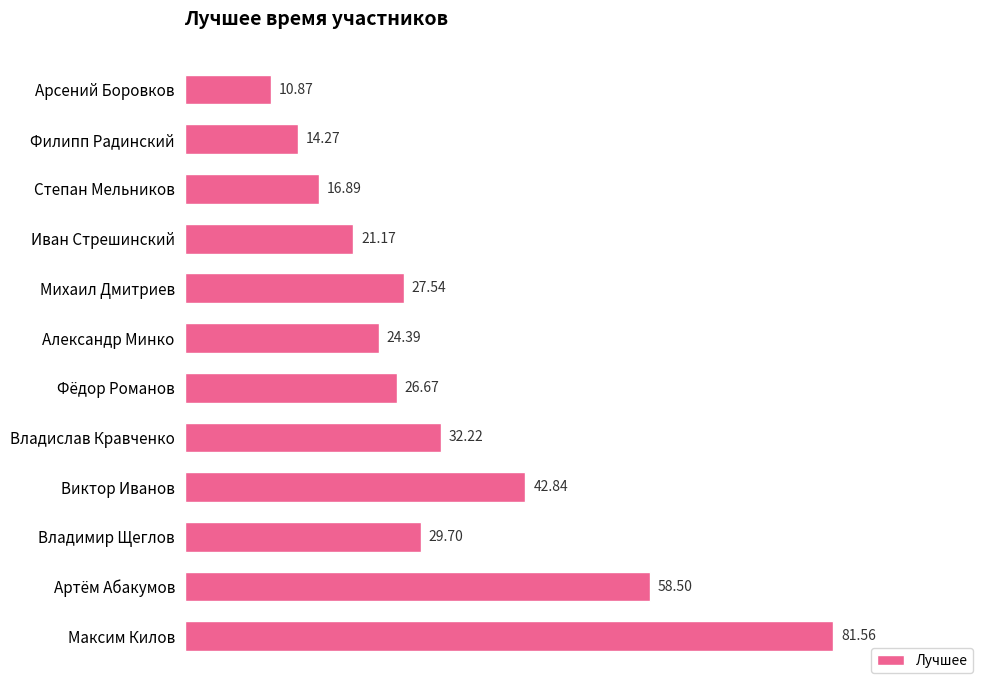

What is the sum of the values at Арсений Боровков and Виктор Иванов?

53.7